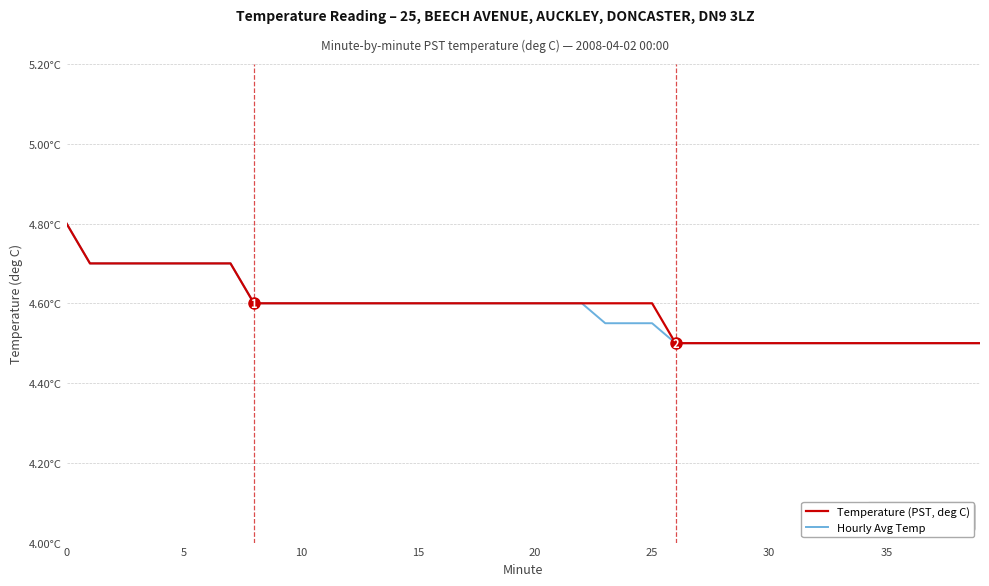

Does the chart have visible grid lines?

Yes